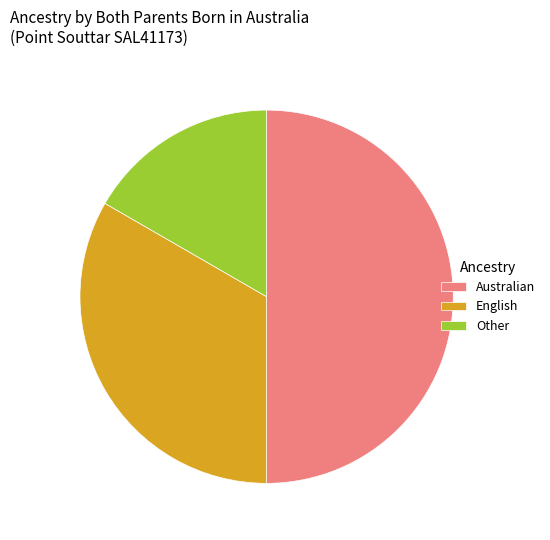

How many slices are in this pie chart?

3